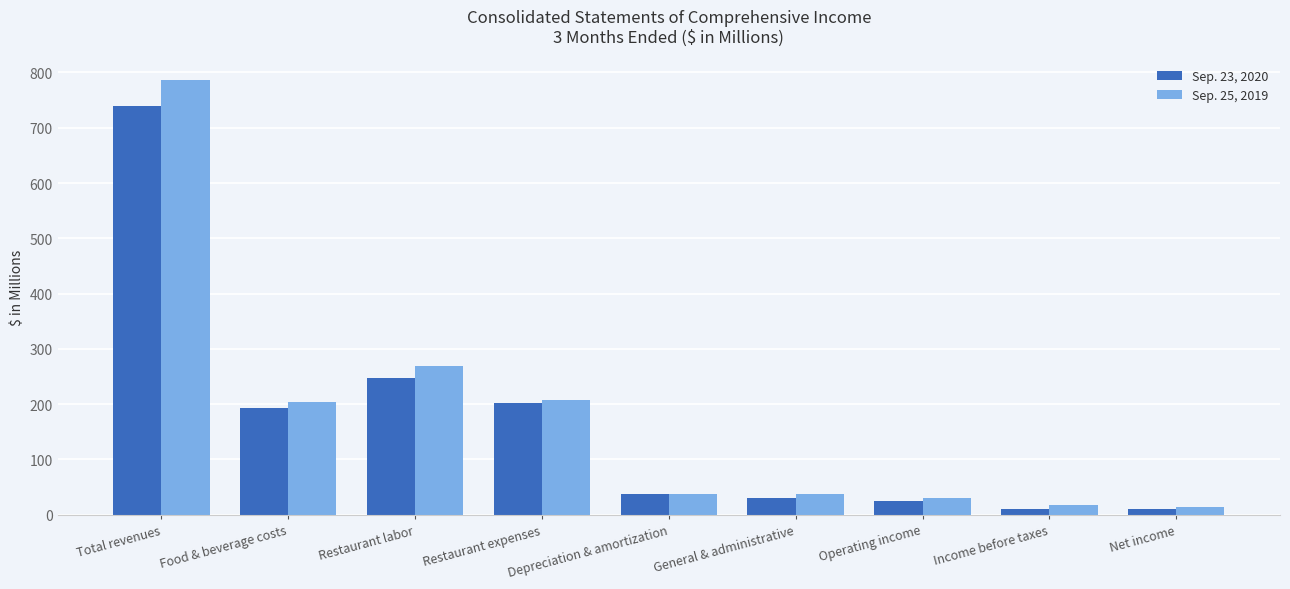

Rank the series by their average value, from highest to lowest.

Sep. 25, 2019, Sep. 23, 2020